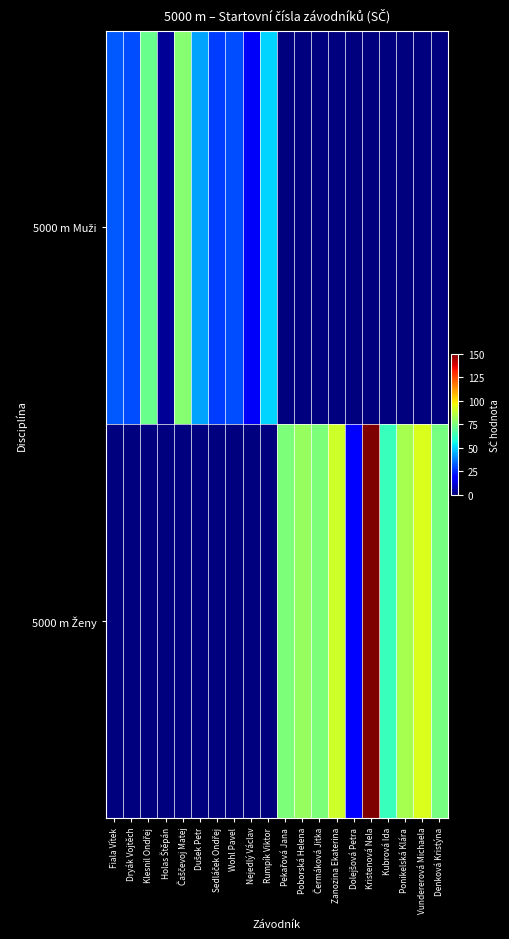

Which series has the largest range (max minus min)?

5000 m Ženy